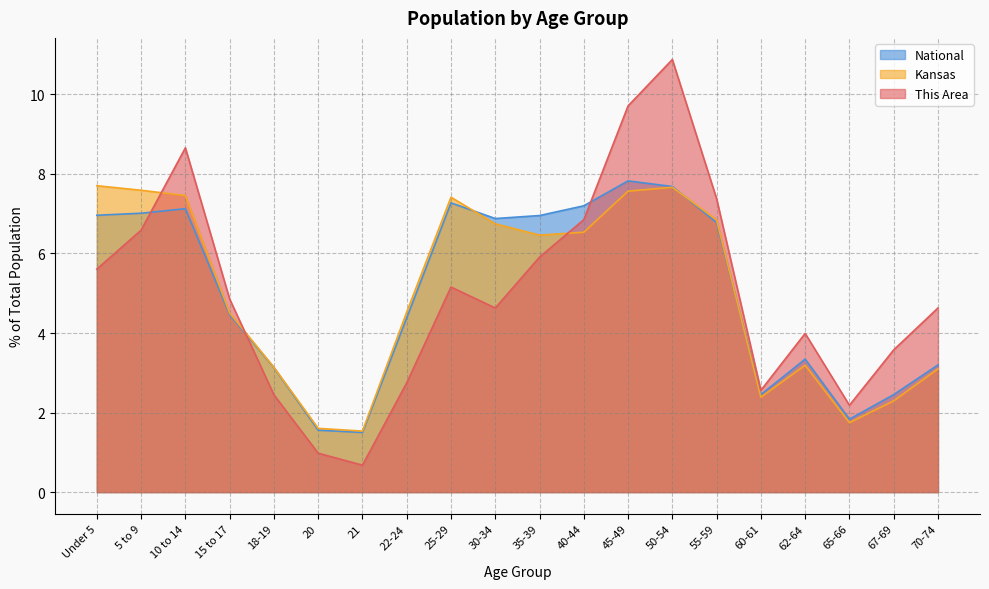

What is the difference between the highest and lowest values at 22-24?

1.8